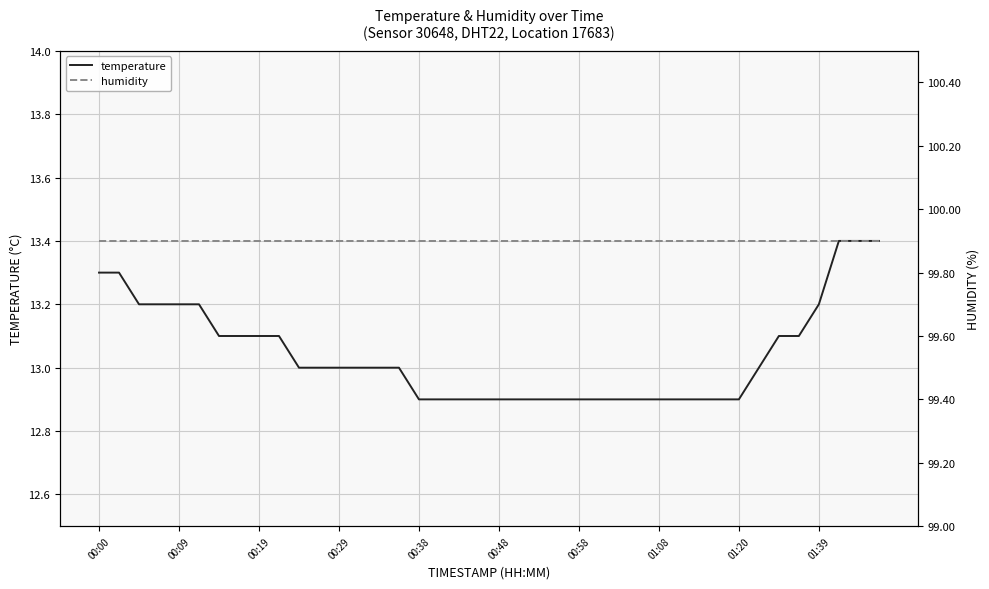

What is the sum of the humidity values at 00:00 and 14?

199.8